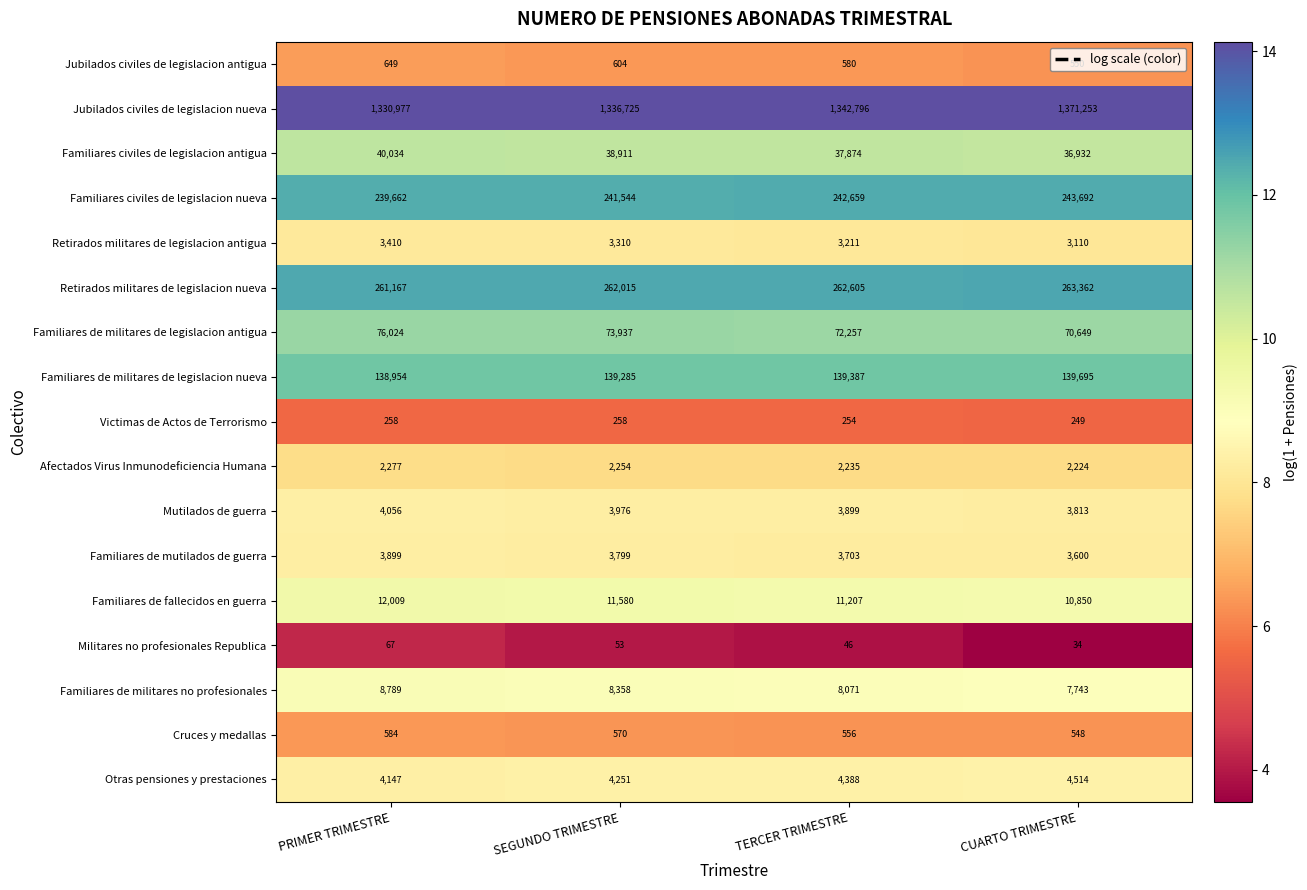

What is the difference between the second highest and second lowest values in the Retirados militares de legislacion nueva series?

590